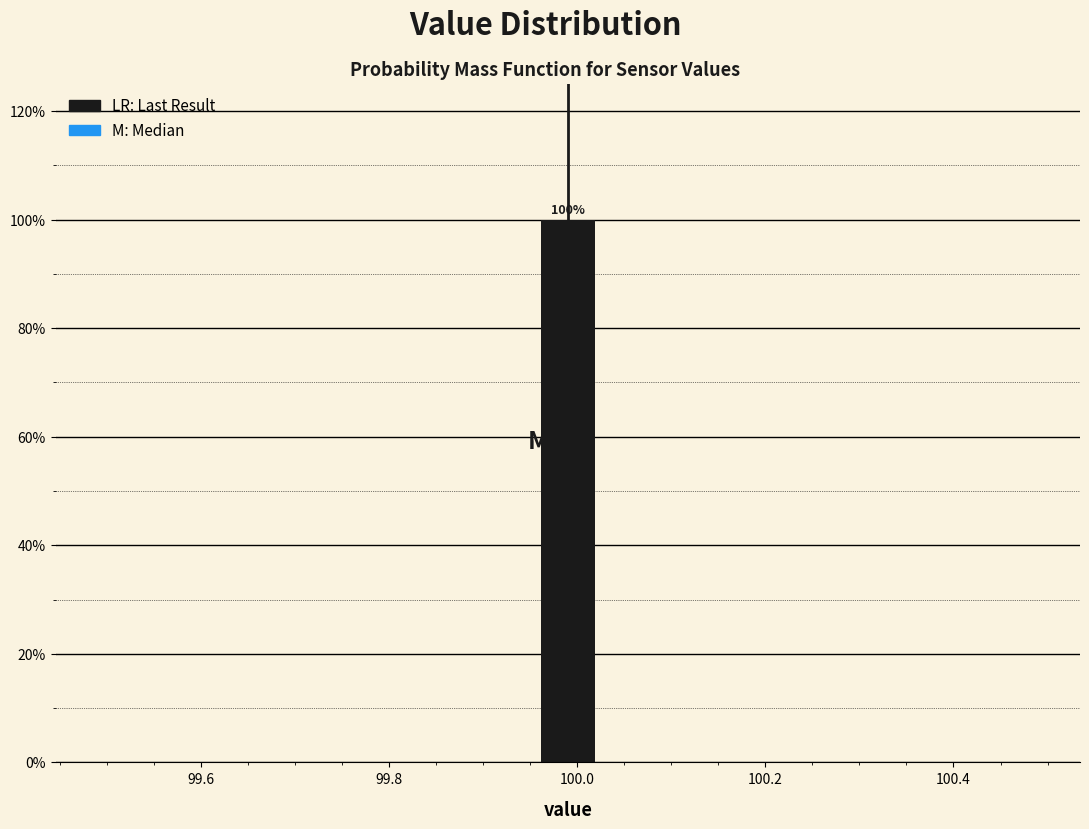

Around what value on the x-axis is the tallest bar? Give the approximate position of its centre, as read against the axis.

100.00